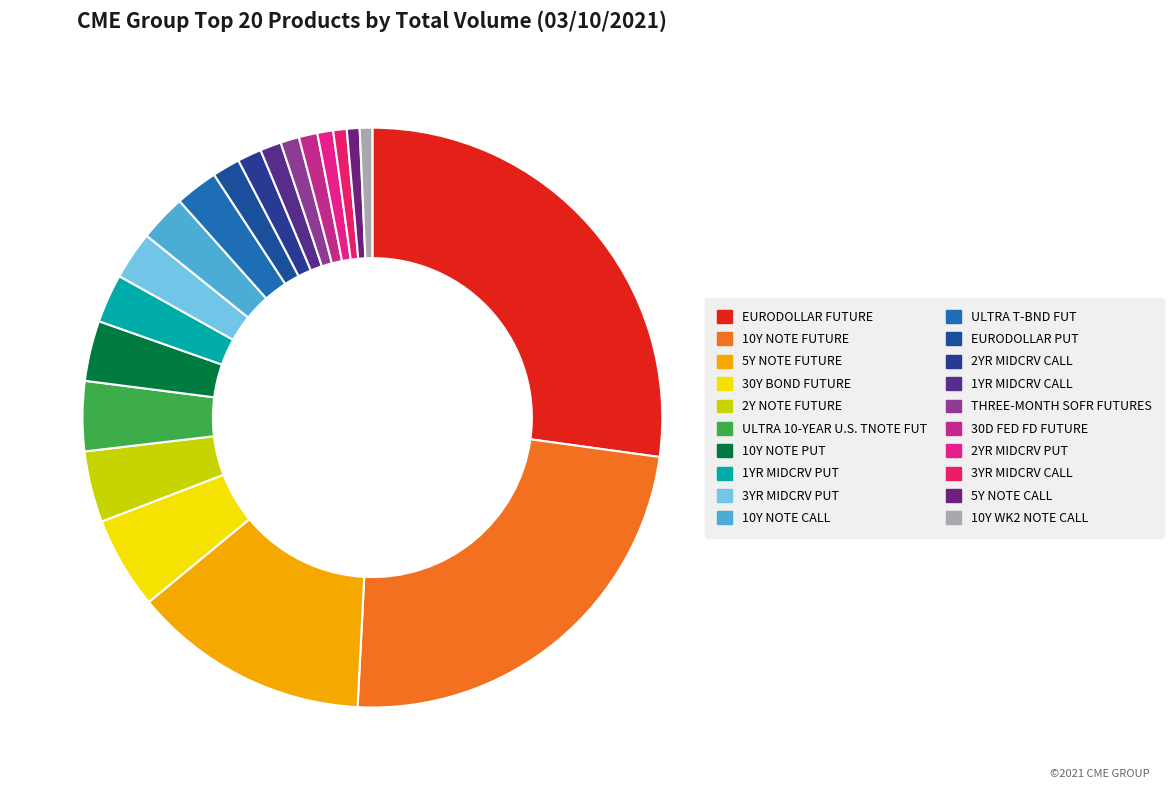

To the nearest percent, what percentage of the pie is 10Y NOTE PUT?

3%